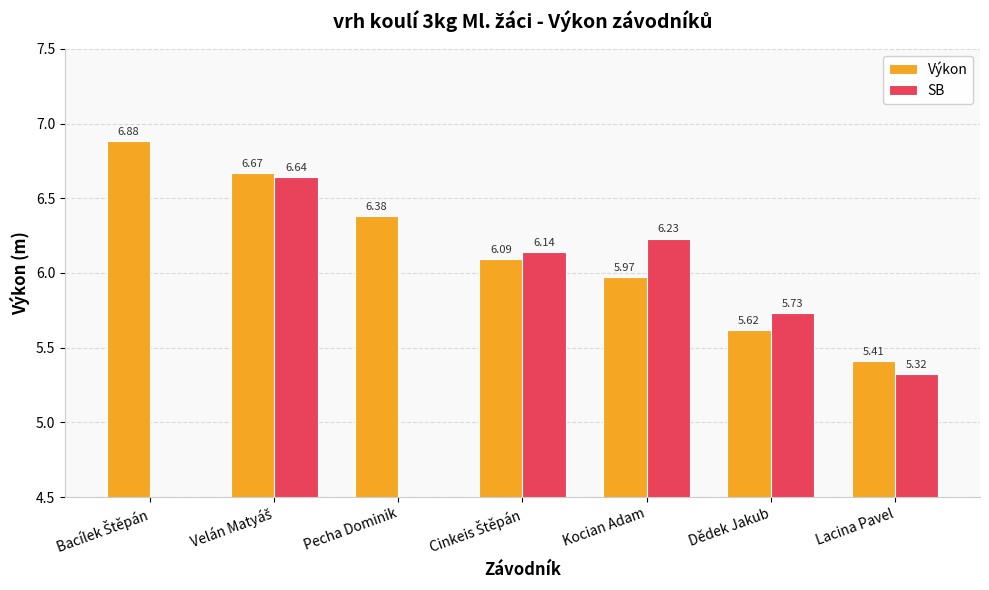

Count the number of categories in the chart.

7